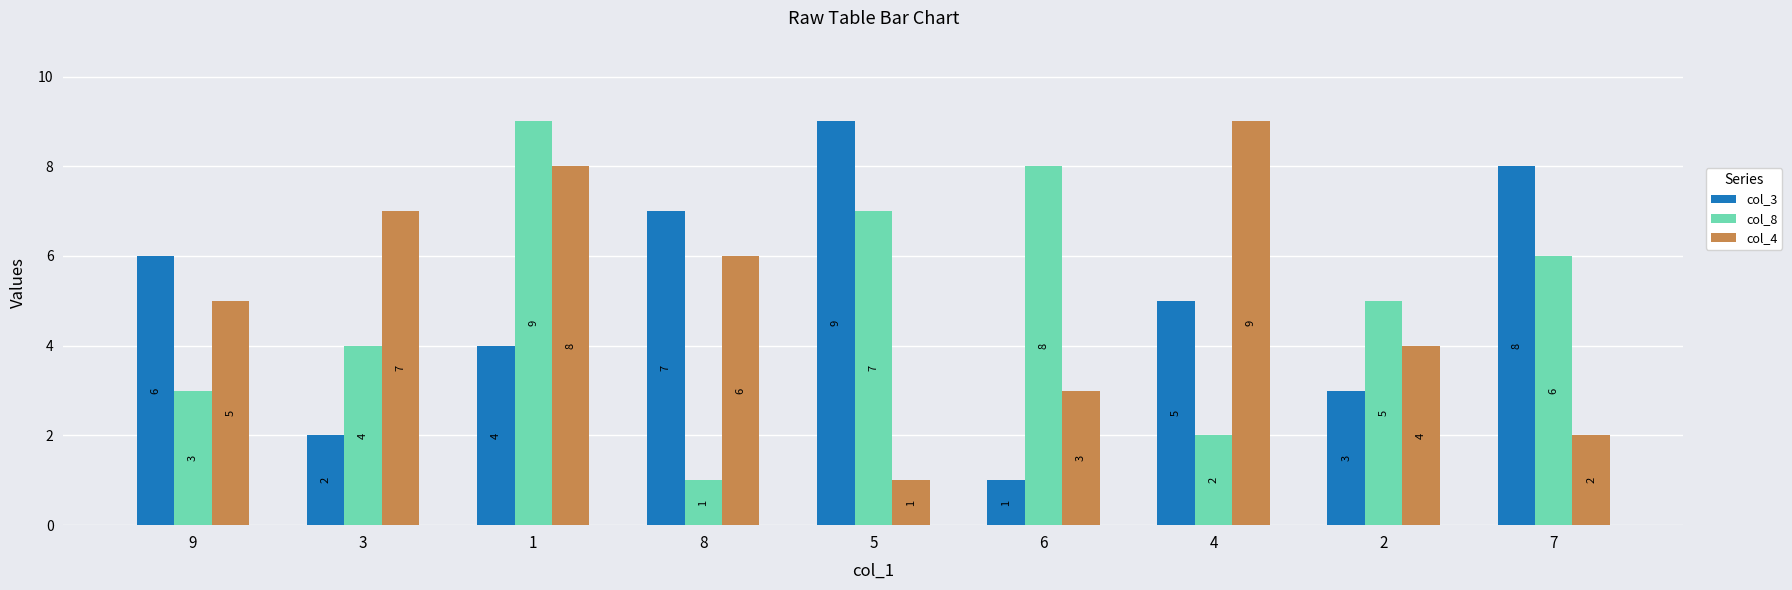

What is the difference between the col_4 values at 9 and 7?

3